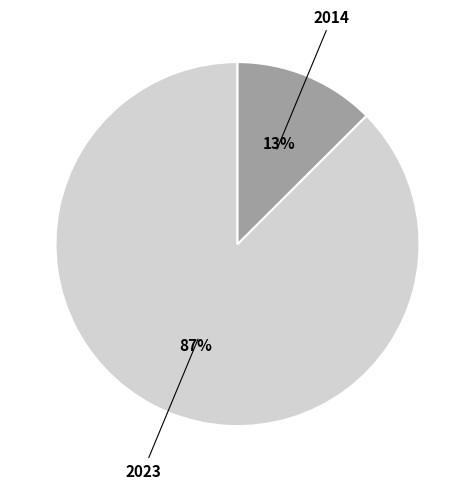

Is there a majority slice in this chart?

Yes